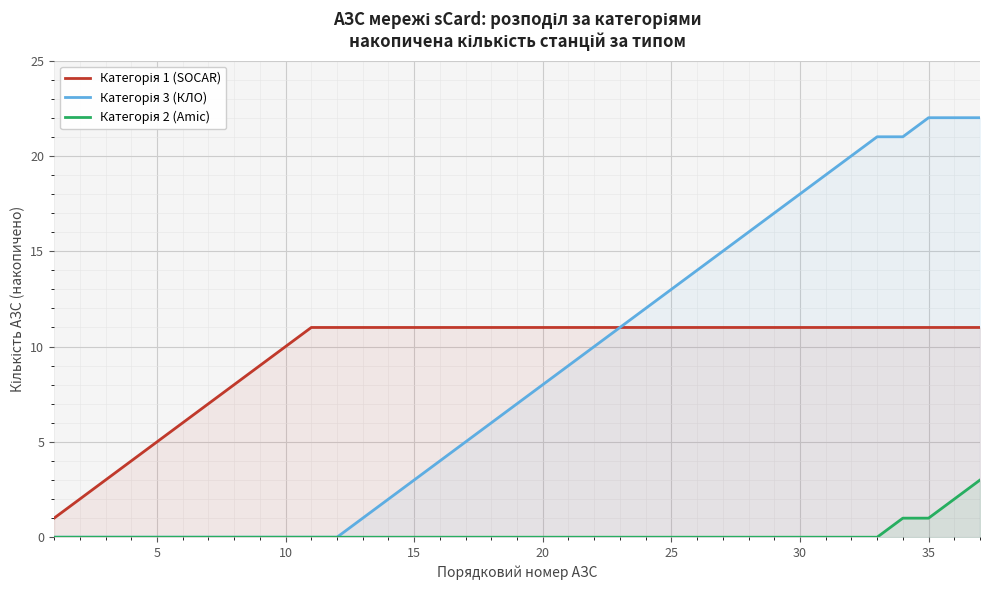

How many lines are shown in the chart?

3